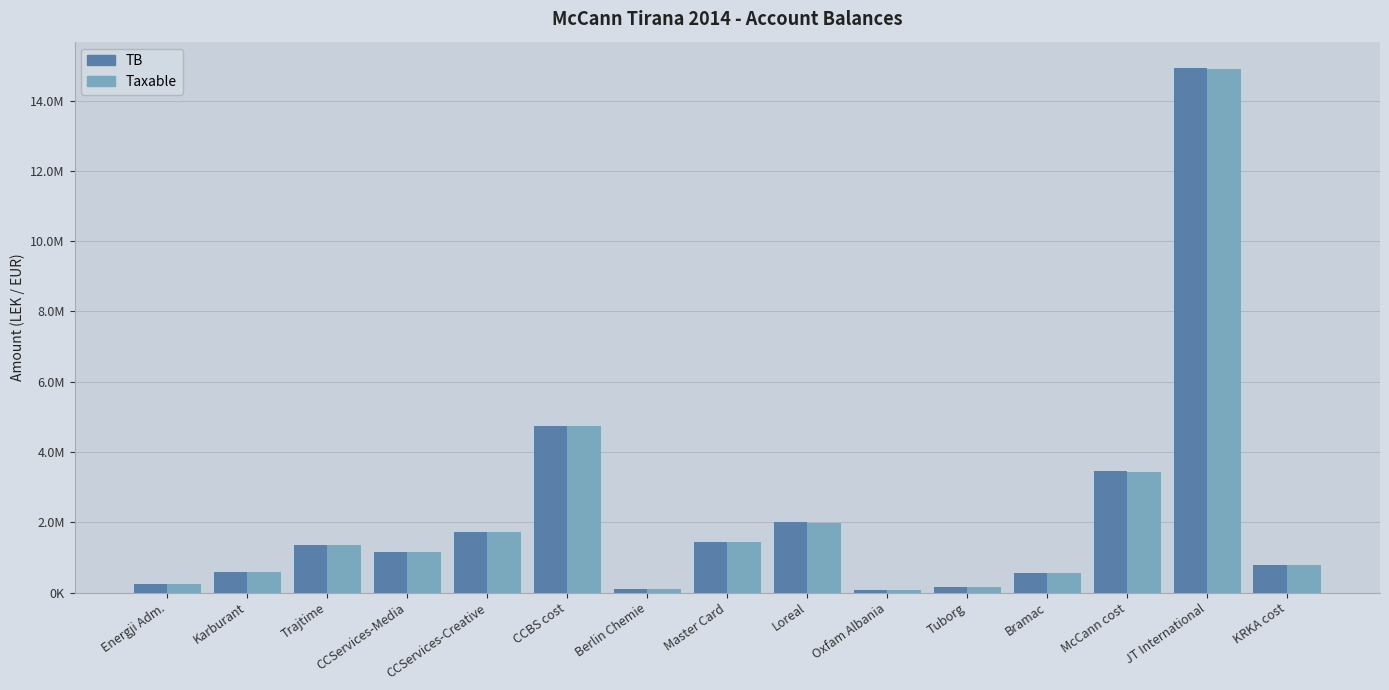

What are all the series names shown in the legend?

TB, Taxable